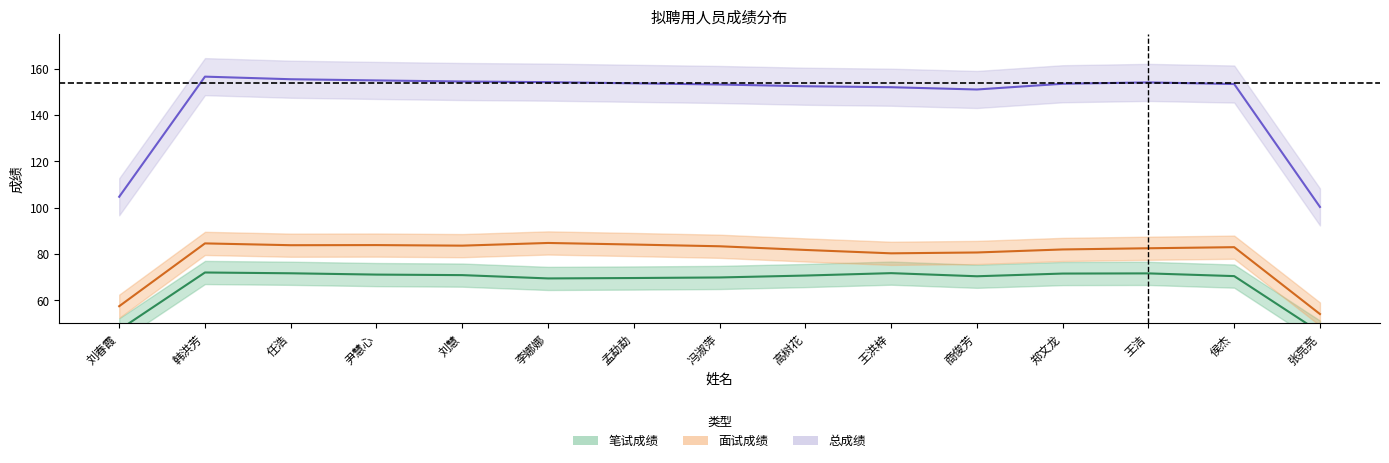

Which series has the widest spread of values?

总成绩